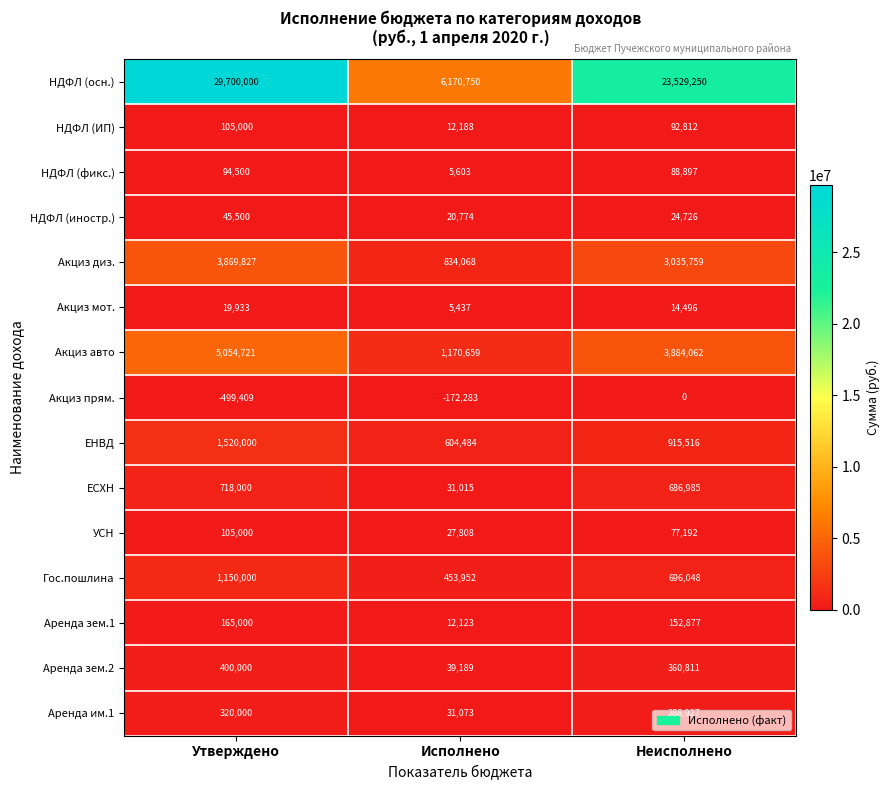

What is the total value across all series at Исполнено?

9246840